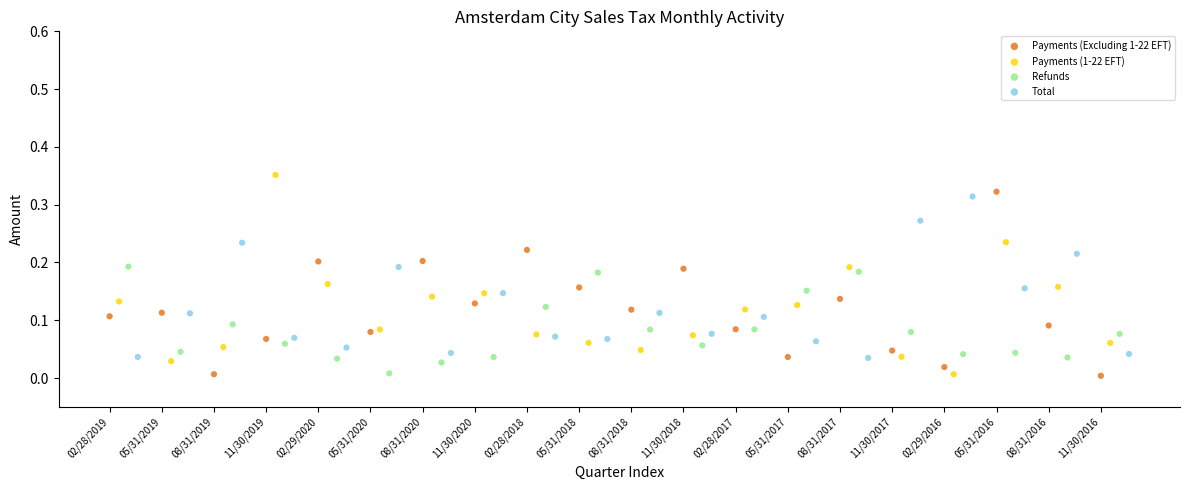

What are all the series names shown in the legend?

Payments (Excluding 1-22 EFT), Payments (1-22 EFT), Refunds, Total